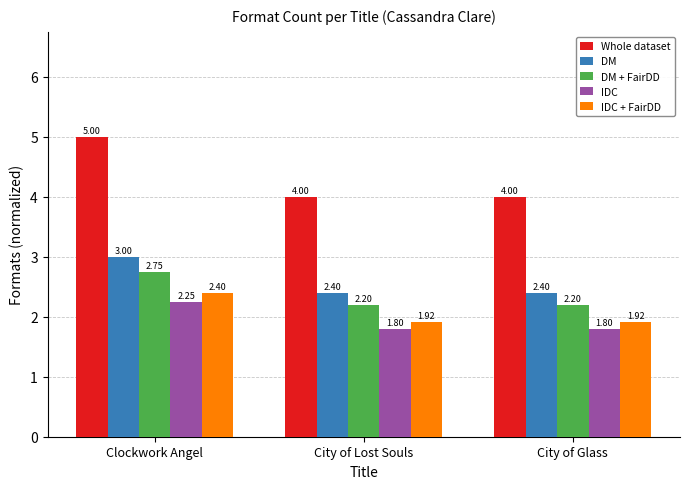

What is the smallest value displayed?

1.8